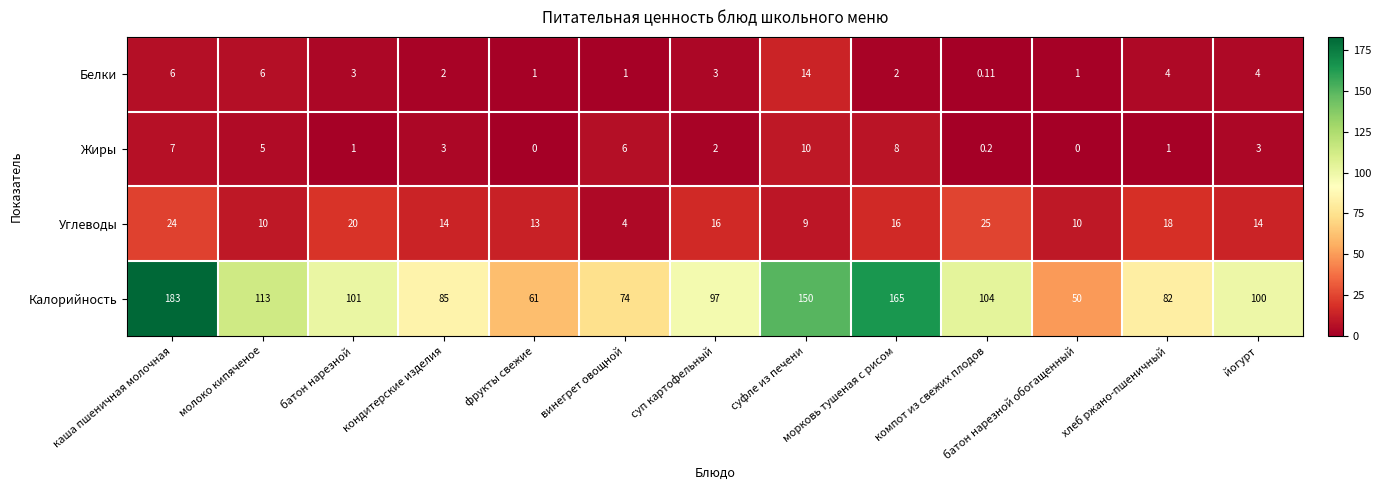

Rank the series at суфле из печени from highest to lowest value.

Калорийность, Белки, Жиры, Углеводы